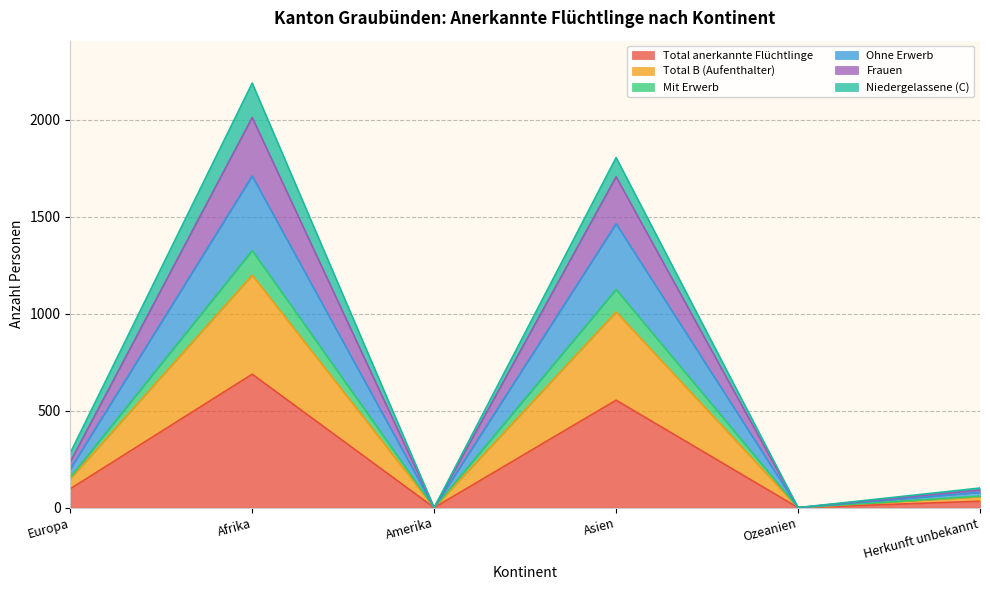

At which label does Total anerkannte Flüchtlinge reach its peak?

Afrika